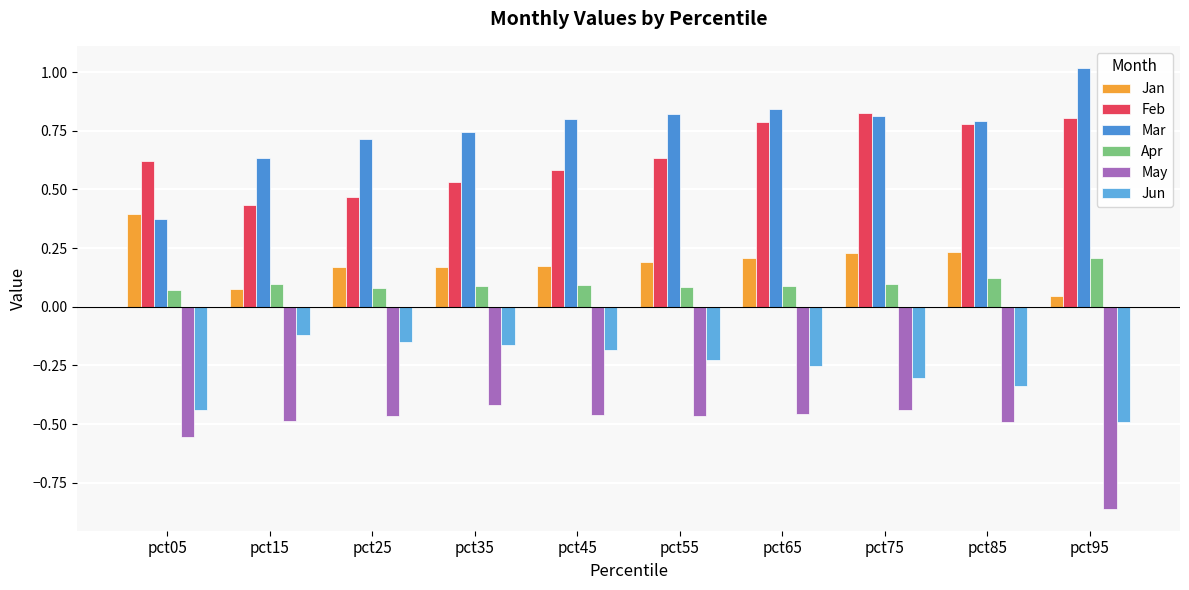

What is the value of the Apr bar at the 8th from the left?

0.1